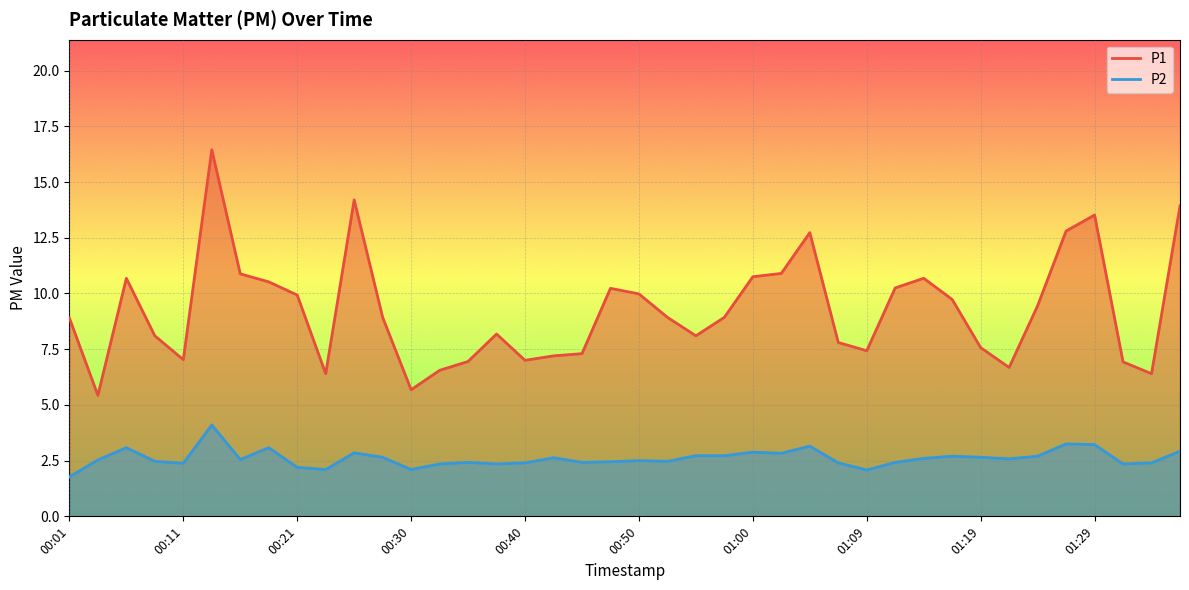

How many data points in P2 are less than 2?

1